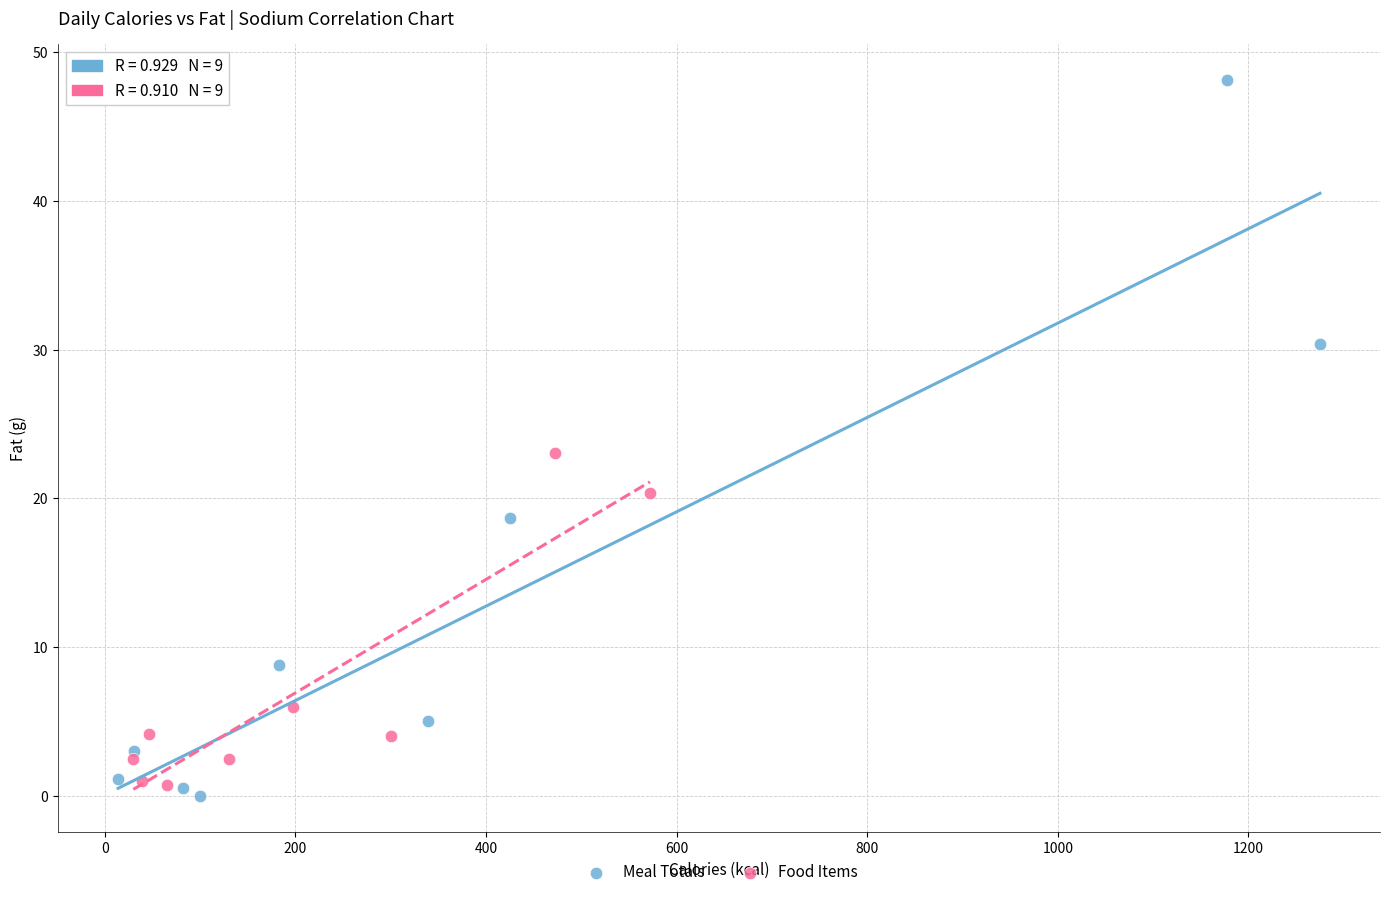

Which series has the largest Y range (max minus min)?

Meal Totals